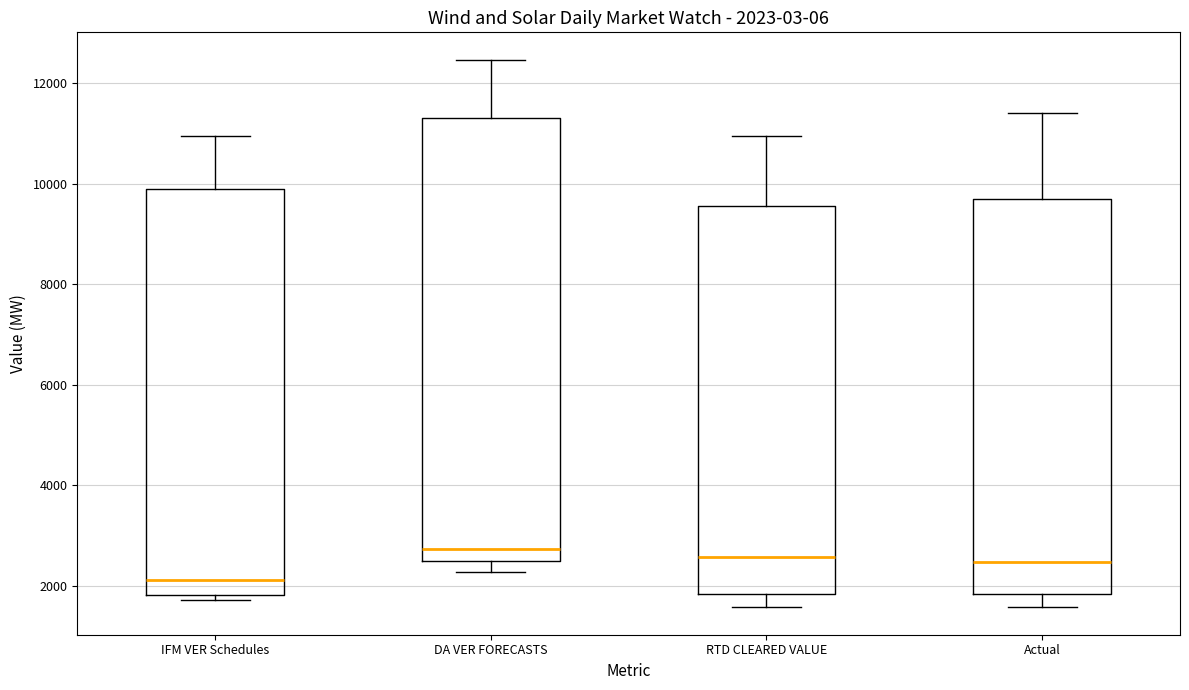

Which box has the lowest median line?

IFM VER Schedules